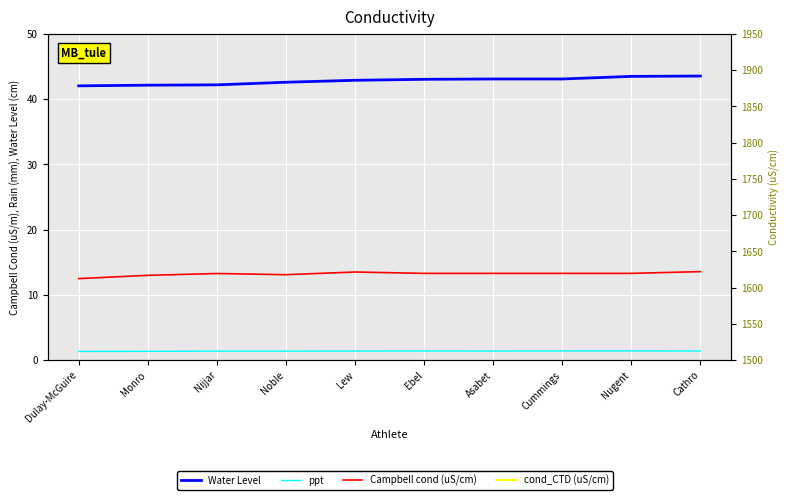

What is the total value across all series at Dulay-McGuire?

3023.9